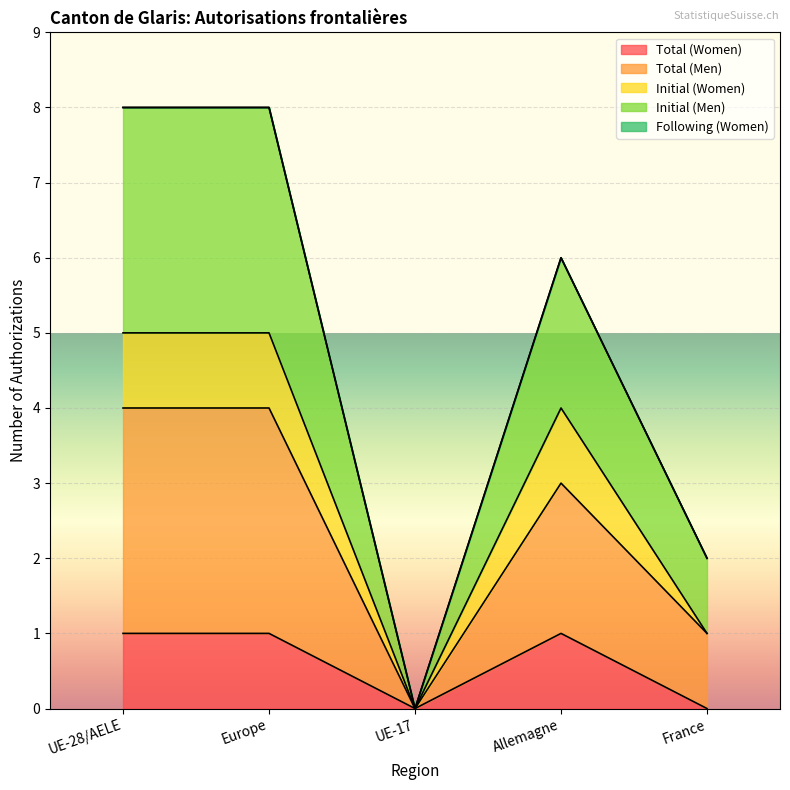

At how many categories does at least one series exceed 6?

2